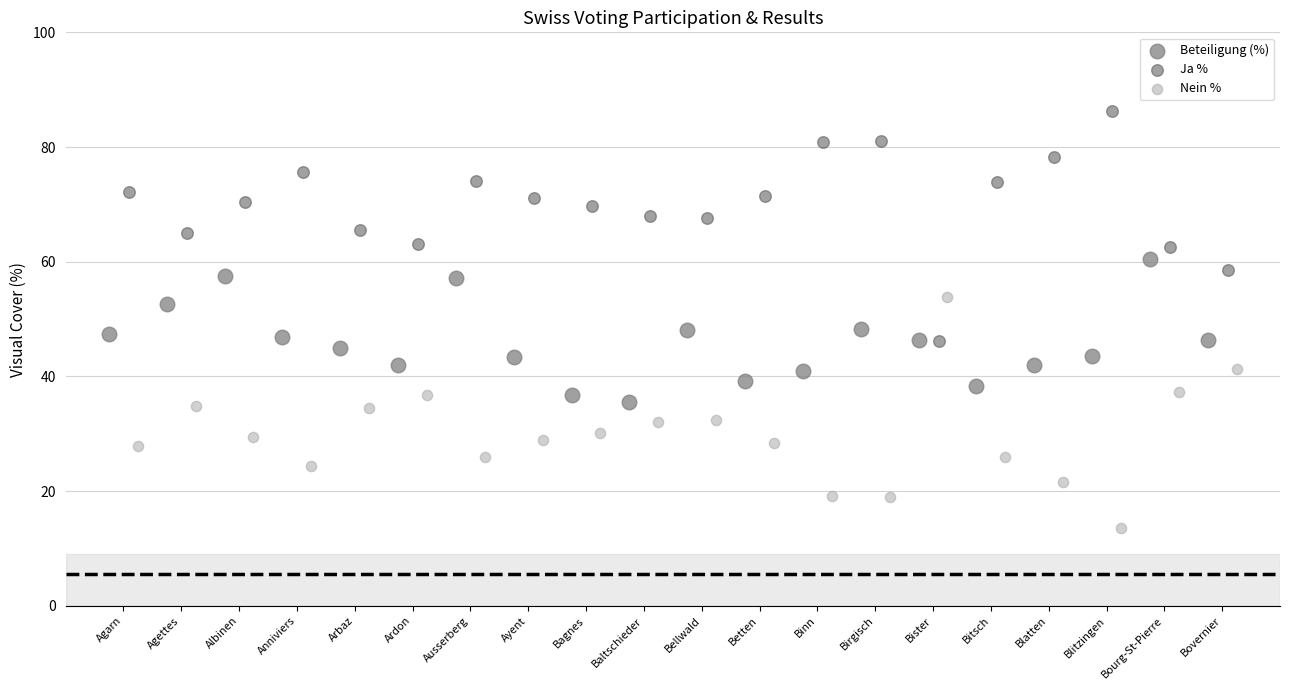

Which series contains the lowest Y value?

Nein %